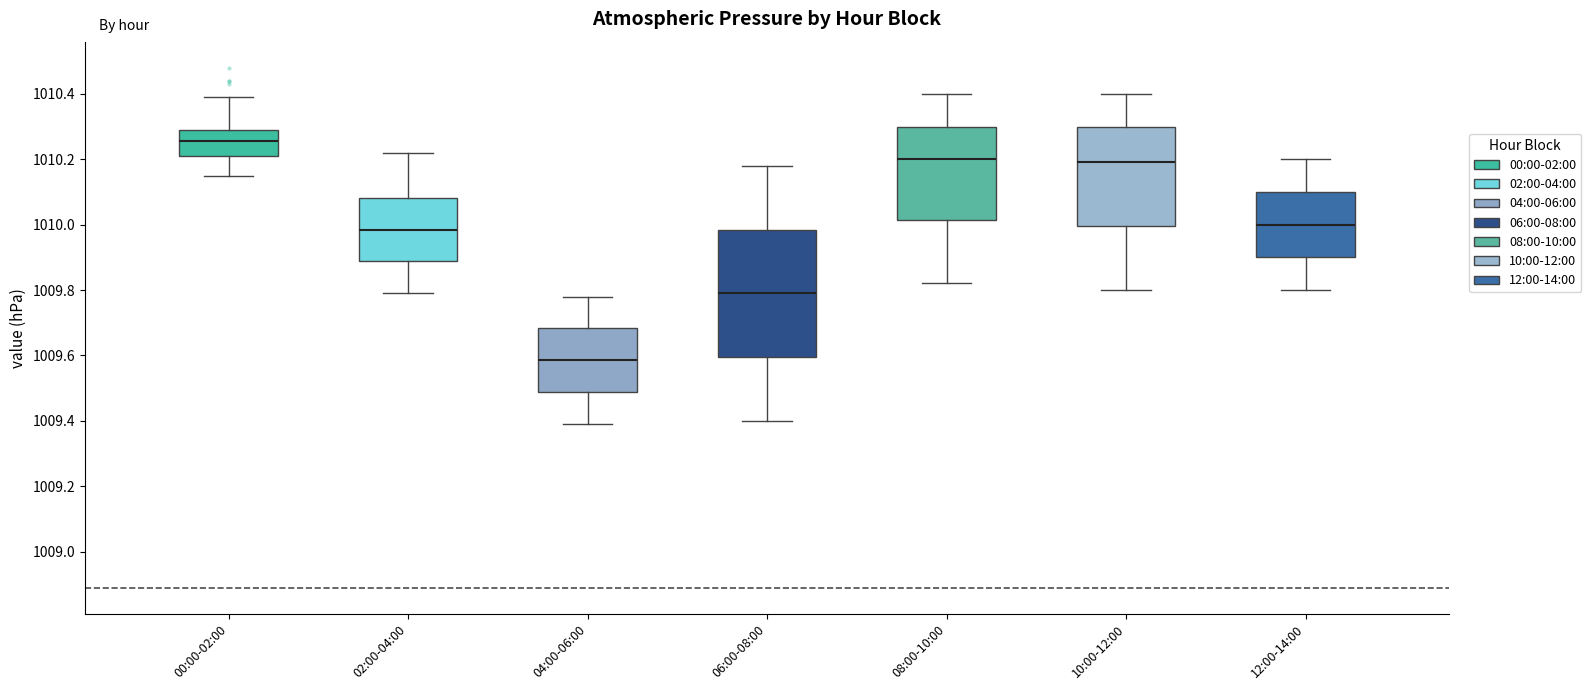

Comparing the boxes themselves (not the whiskers), which one is the tallest?

06:00-08:00